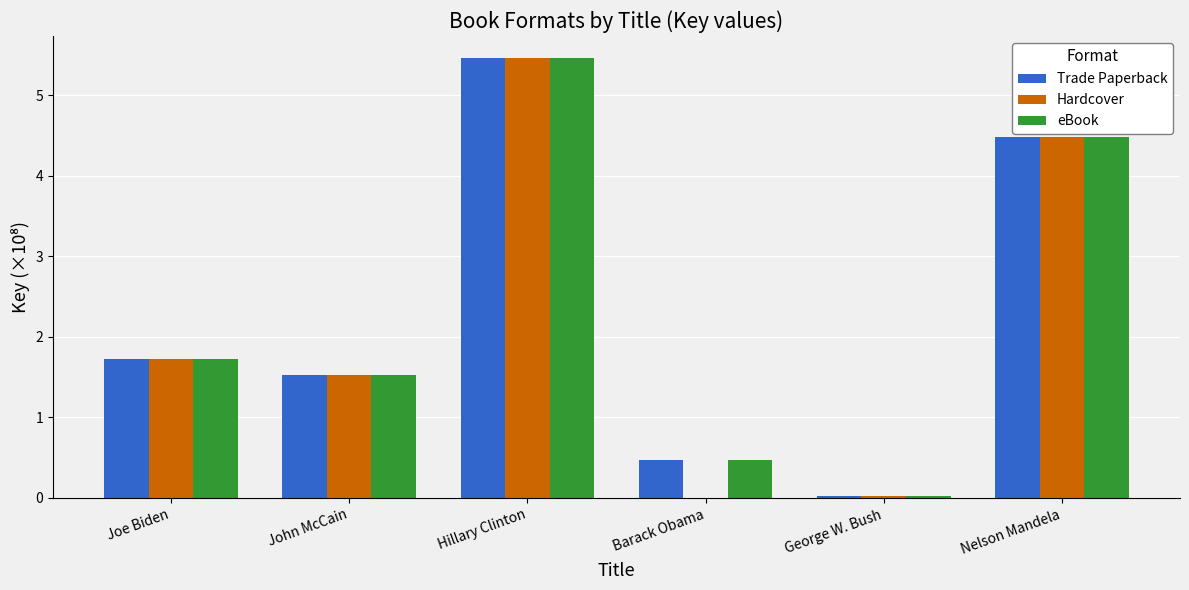

At which category is the sum across all series the highest?

Hillary Clinton